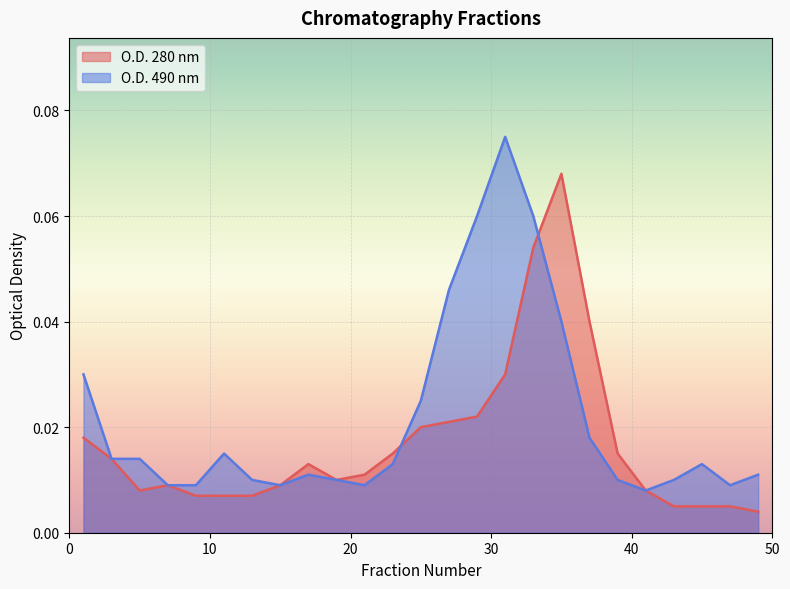

True or false: O.D. 490 nm and O.D. 280 nm cross at least once.

True